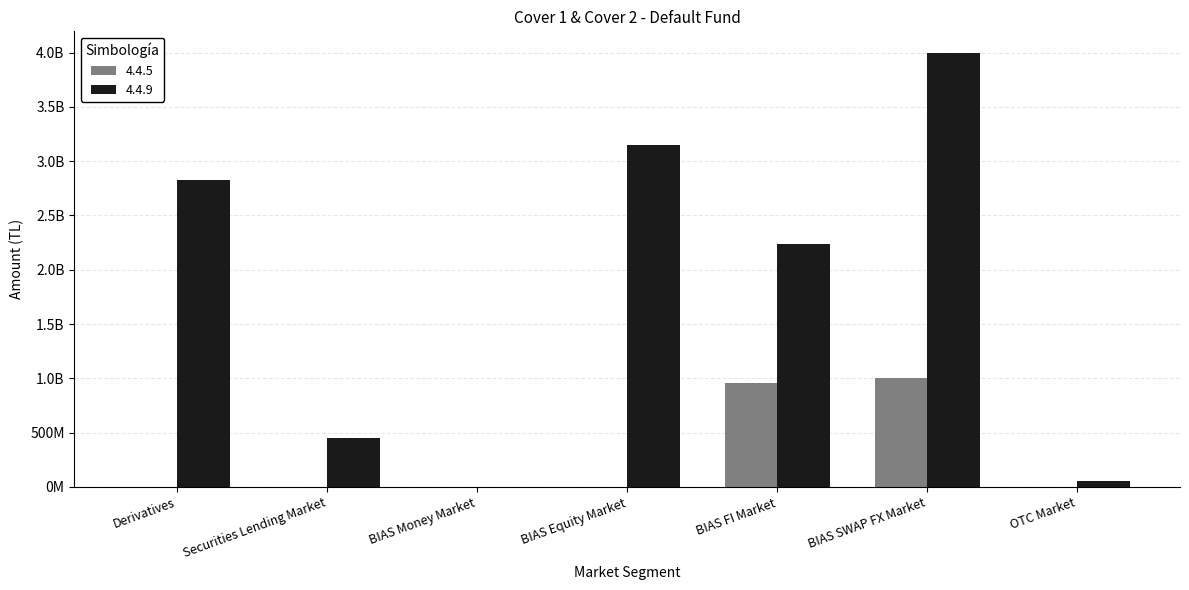

Rank the categories by 4.4.5 value from highest to lowest.

BIAS SWAP FX Market, BIAS FI Market, Derivatives, Securities Lending Market, BIAS Money Market, BIAS Equity Market, OTC Market